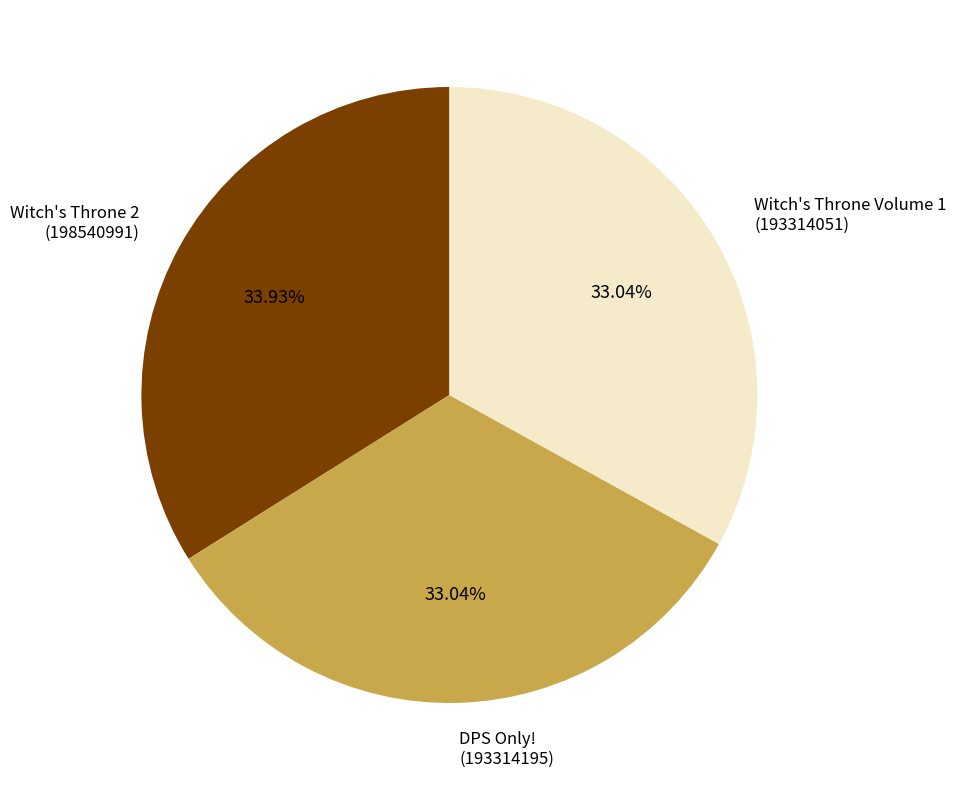

Is the sum of Witch's Throne Volume 1 and DPS Only! greater than half?

Yes